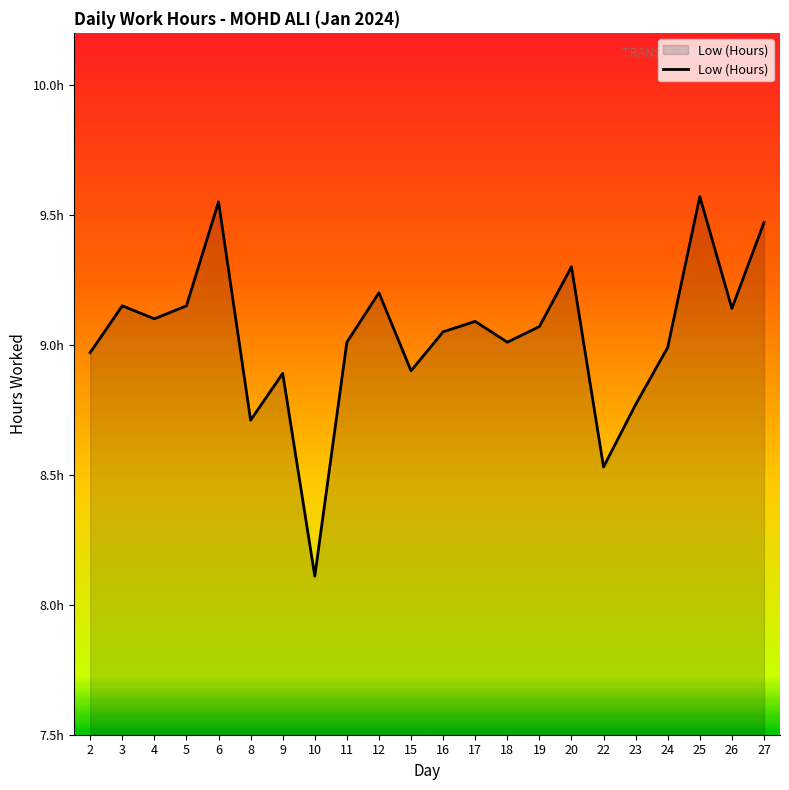

Reading left to right, transcribe all the data shown in this chart.

9.0	9.2	9.1	9.2	9.6	8.7	8.9	8.1	9.0	9.2	8.9	9.1	9.1	9.0	9.1	9.3	8.5	8.8	9.0	9.6	9.1	9.5